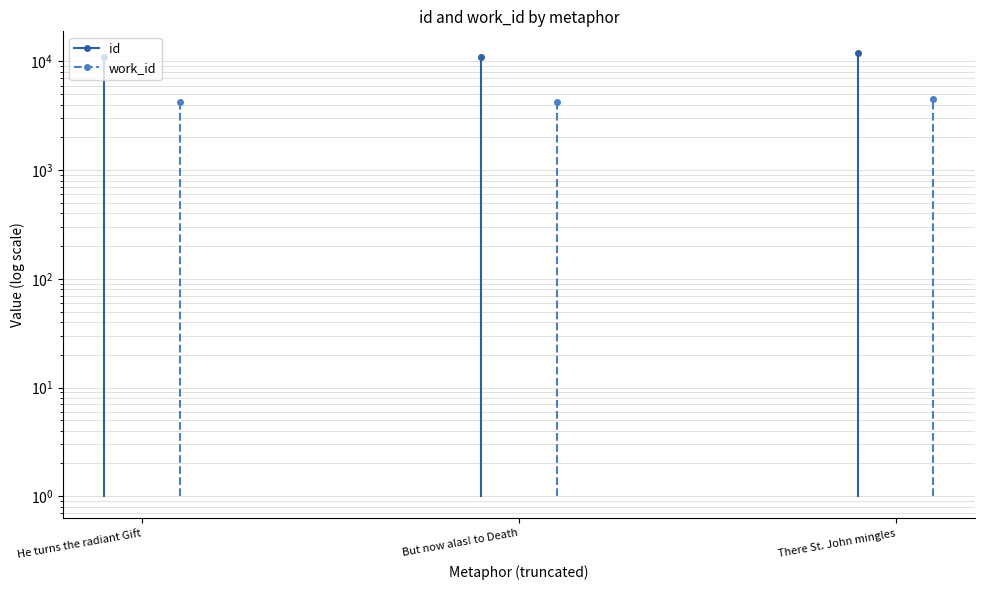

Rank the series at There St. John mingles from lowest to highest value.

work_id, id